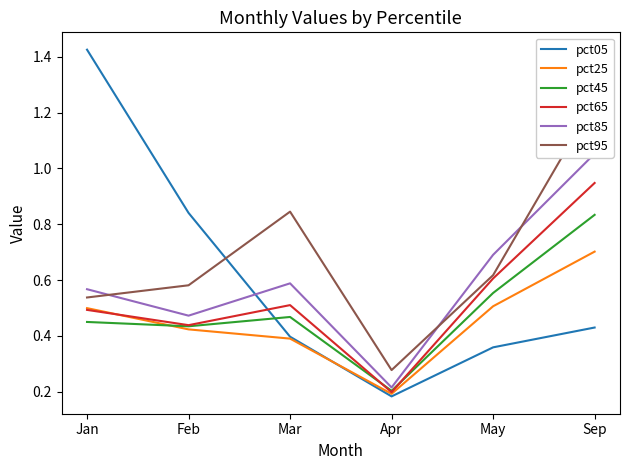

The pct25 series shows 0.4 at Mar. True or false?

True